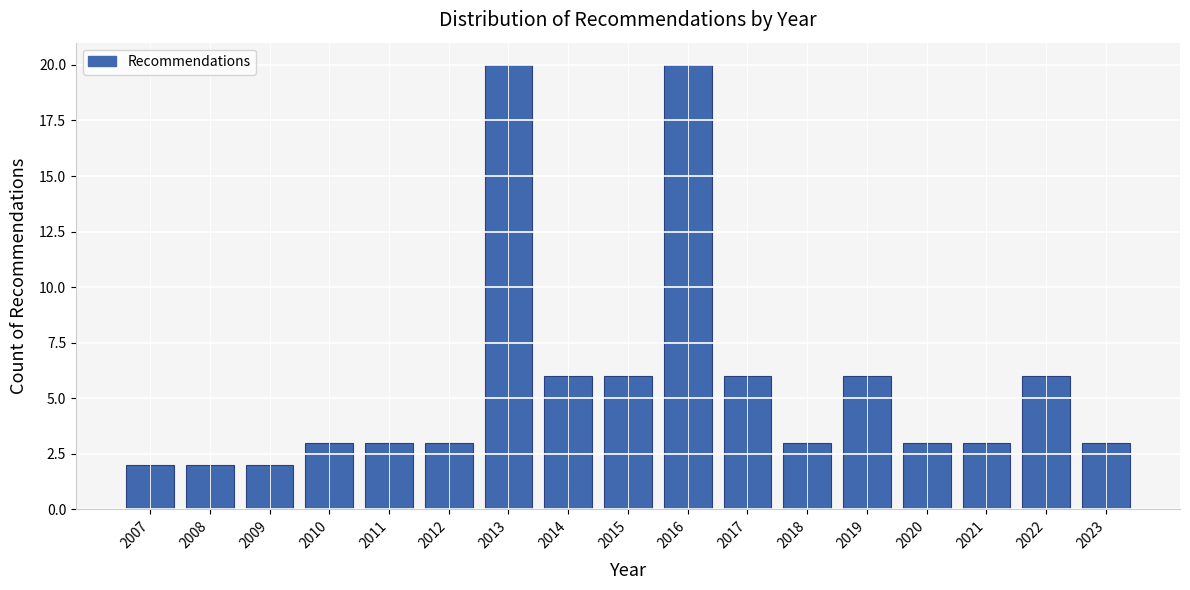

Reading left to right, extract all data points from this chart.

2	2	2	3	3	3	20	6	6	20	6	3	6	3	3	6	3